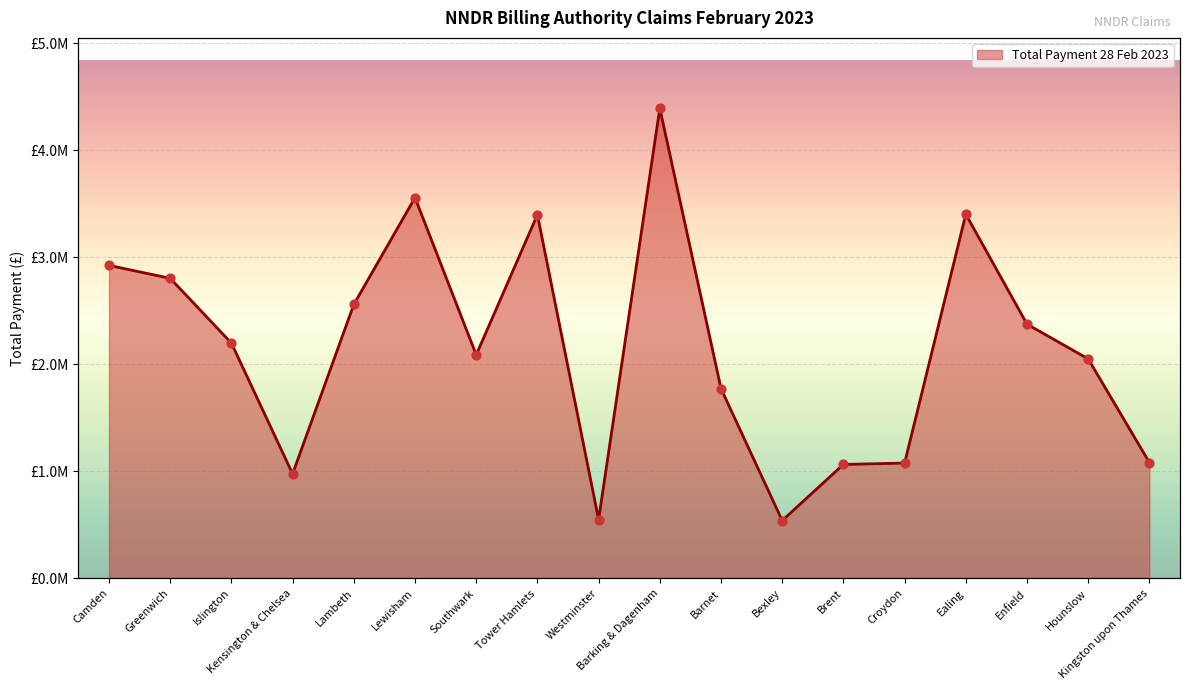

What is the change in value from Islington to Kensington & Chelsea?

-1222286.1